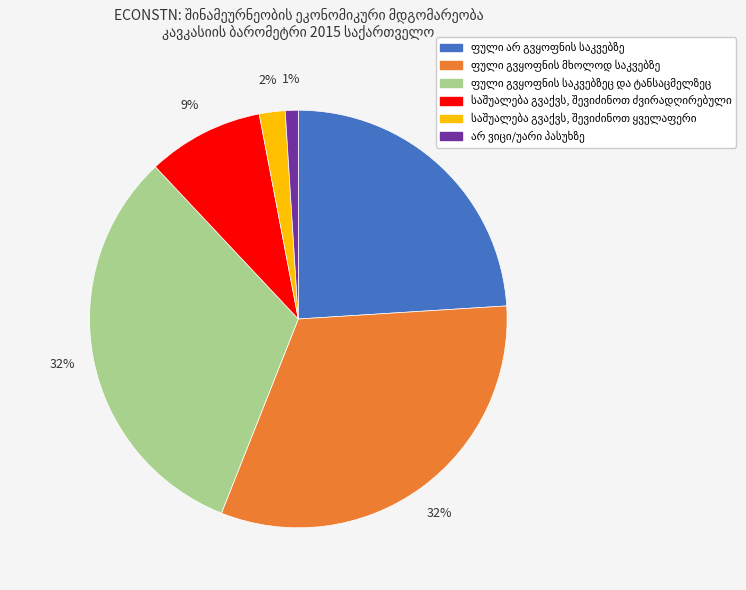

To the nearest percent, what is the average slice percentage?

17%